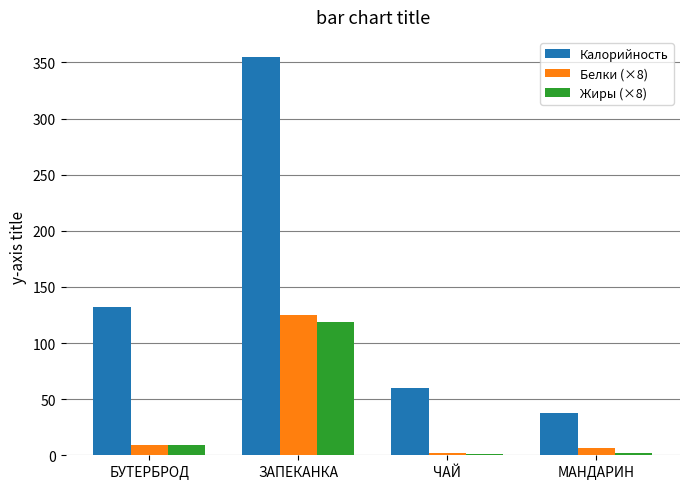

At which category does the chart reach its peak across all series?

ЗАПЕКАНКА